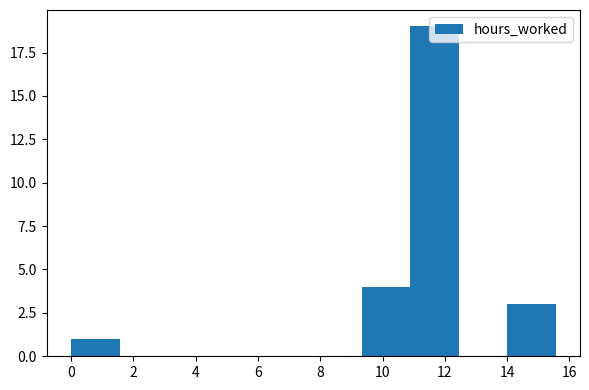

Reading left to right, transcribe this chart: for each bar, give the range it covers on the x-axis and its height. Neither the bar edges nor the heights are printed on the chart, so give them approximately, as read against the axes.

0.0 to 1.6: 1
1.6 to 3.2: 0
3.2 to 4.6: 0
4.6 to 6.2: 0
6.2 to 7.8: 0
7.8 to 9.4: 0
9.4 to 10.8: 4
10.8 to 12.4: 19
12.4 to 14.0: 0
14.0 to 15.6: 3